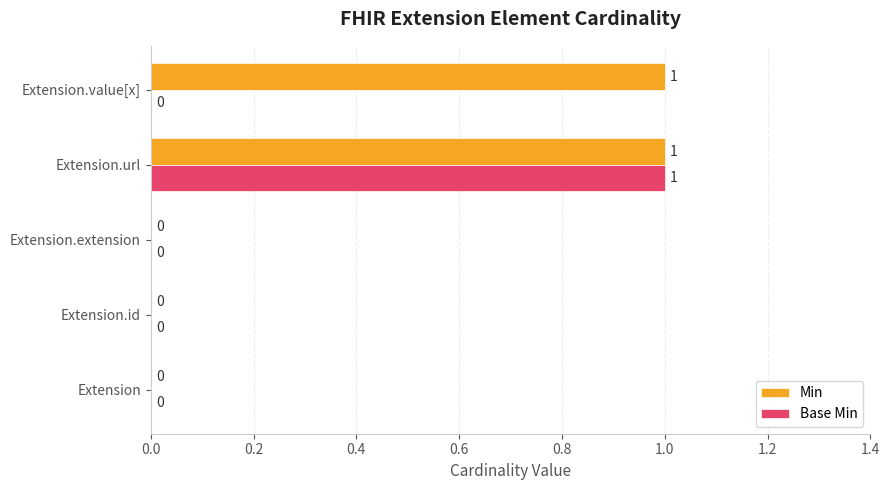

At which category is the sum across all series the highest?

Extension.url